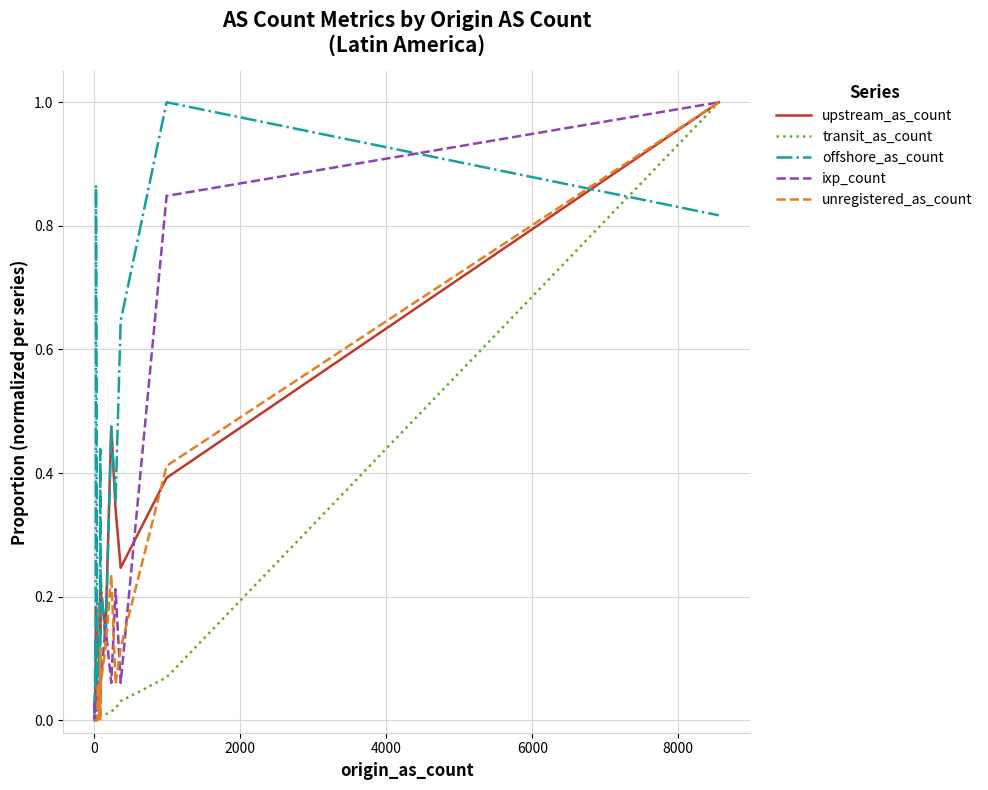

After their last crossing, which series has the higher values: unregistered_as_count or offshore_as_count?

unregistered_as_count